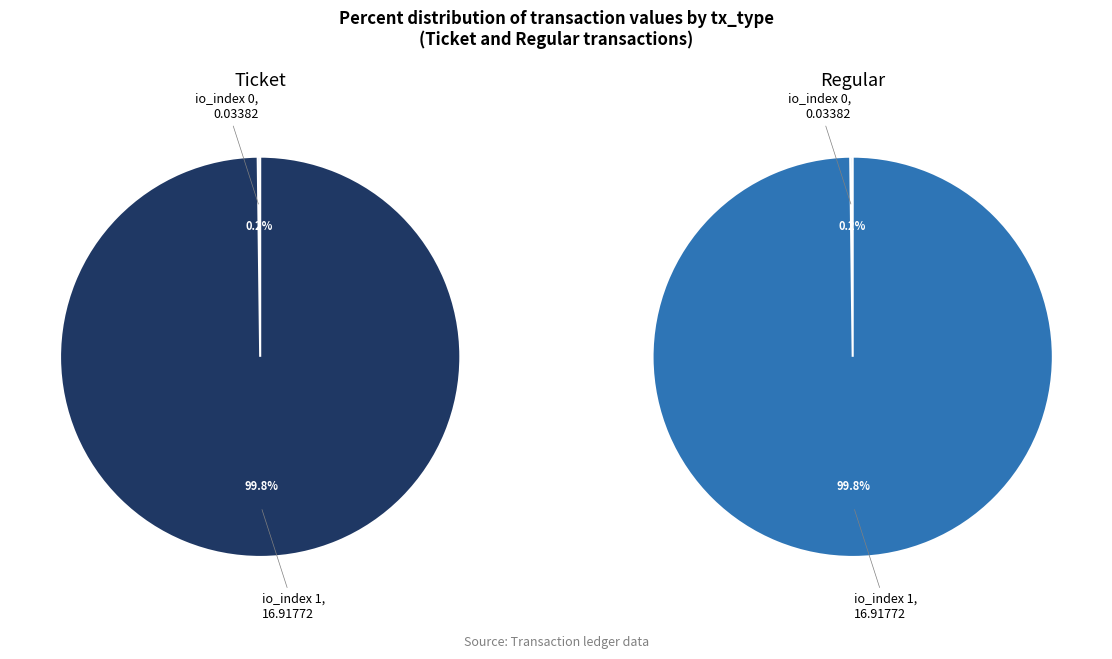

Between io_index 0 and io_index 1, which series saw the biggest shift?

Ticket